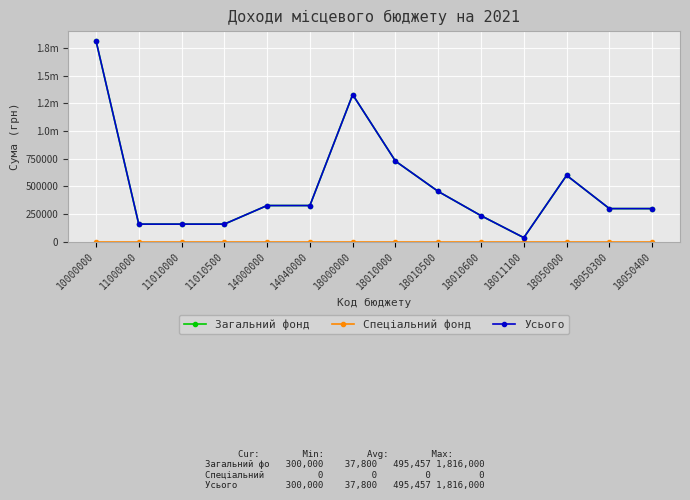

Reading left to right, what are all the values shown in this chart?

Загальний фонд: 10000000=1816000	11000000=160000	11010000=160000	11010500=160000	14000000=327600	14040000=327600	18000000=1328400	18010000=728400	18010500=454600	18010600=236000	18011100=37800	18050000=600000	18050300=300000	18050400=300000
Спеціальний фонд: 10000000=0	11000000=0	11010000=0	11010500=0	14000000=0	14040000=0	18000000=0	18010000=0	18010500=0	18010600=0	18011100=0	18050000=0	18050300=0	18050400=0
Усього: 10000000=1816000	11000000=160000	11010000=160000	11010500=160000	14000000=327600	14040000=327600	18000000=1328400	18010000=728400	18010500=454600	18010600=236000	18011100=37800	18050000=600000	18050300=300000	18050400=300000